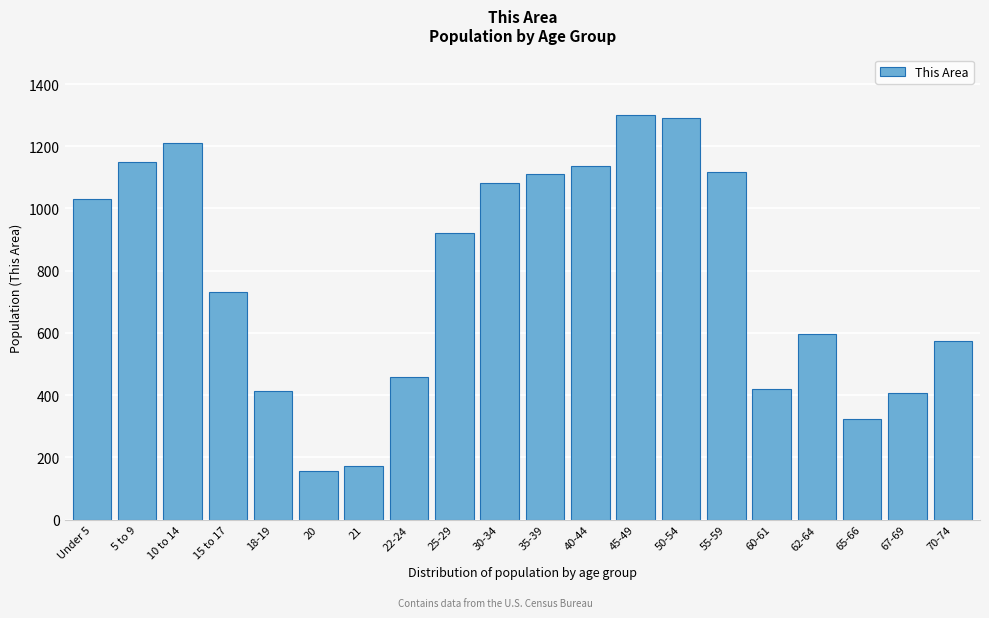

What is the sum of the values at 65-66 and 10 to 14?

1536